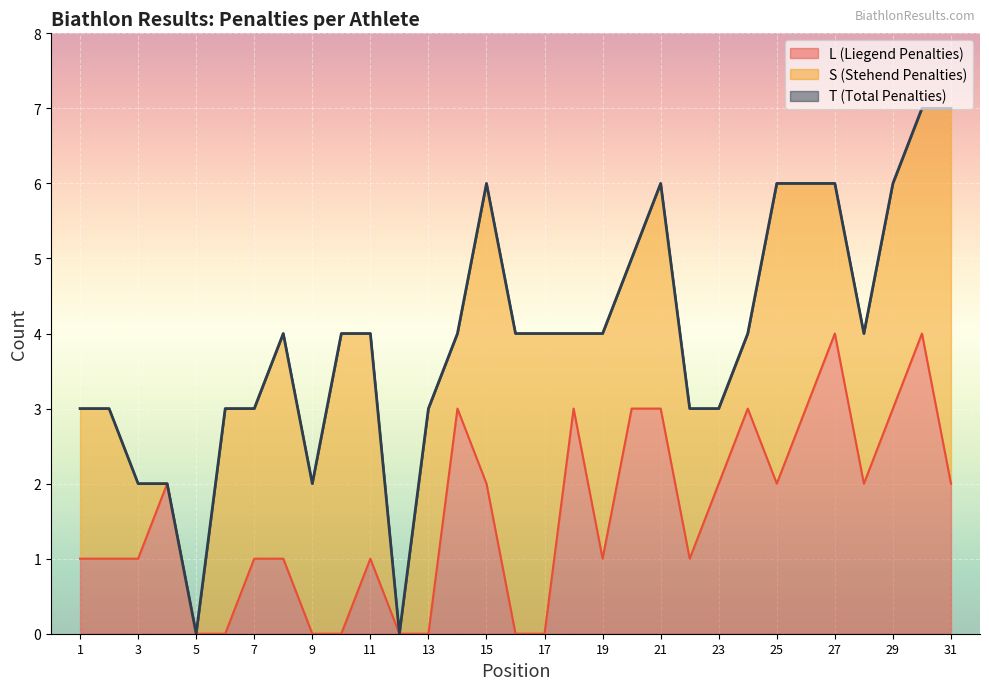

What is the difference between the L values at 31 and 5?

2